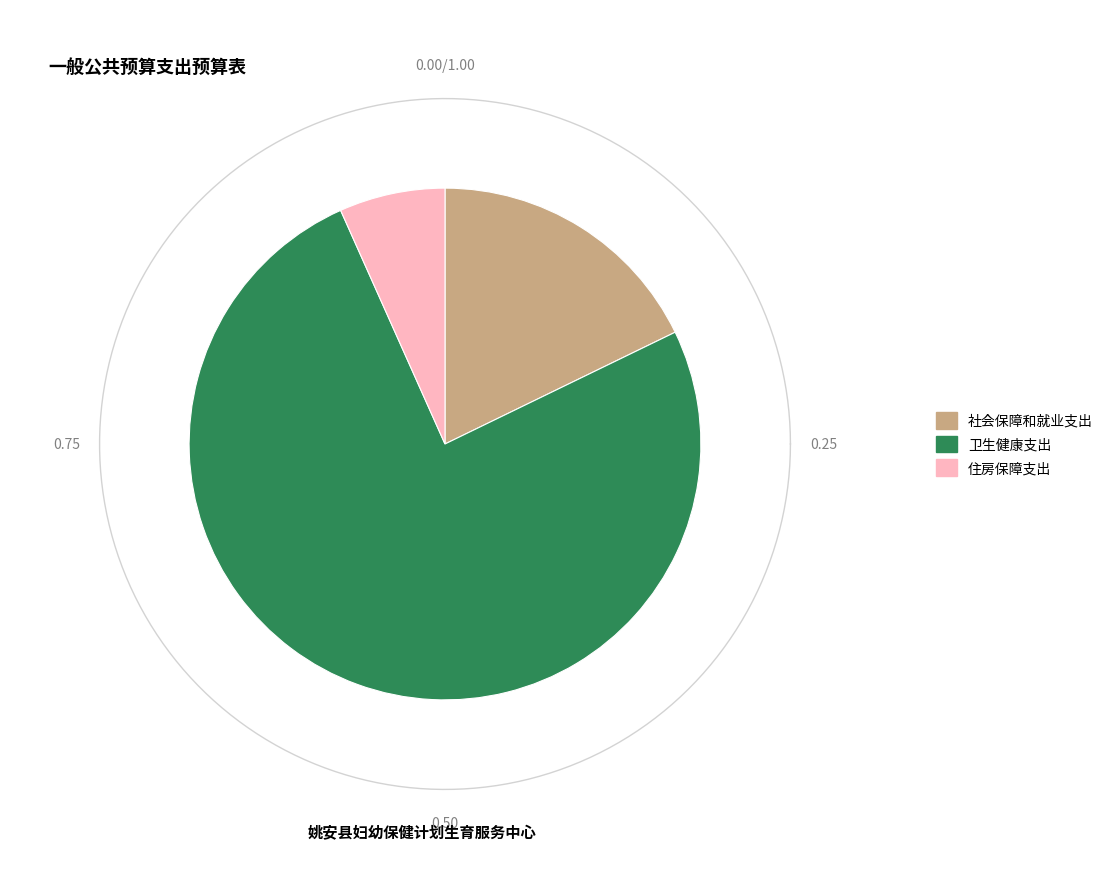

To the nearest percent, what is the combined percentage of 社会保障和就业支出 and 住房保障支出?

24%